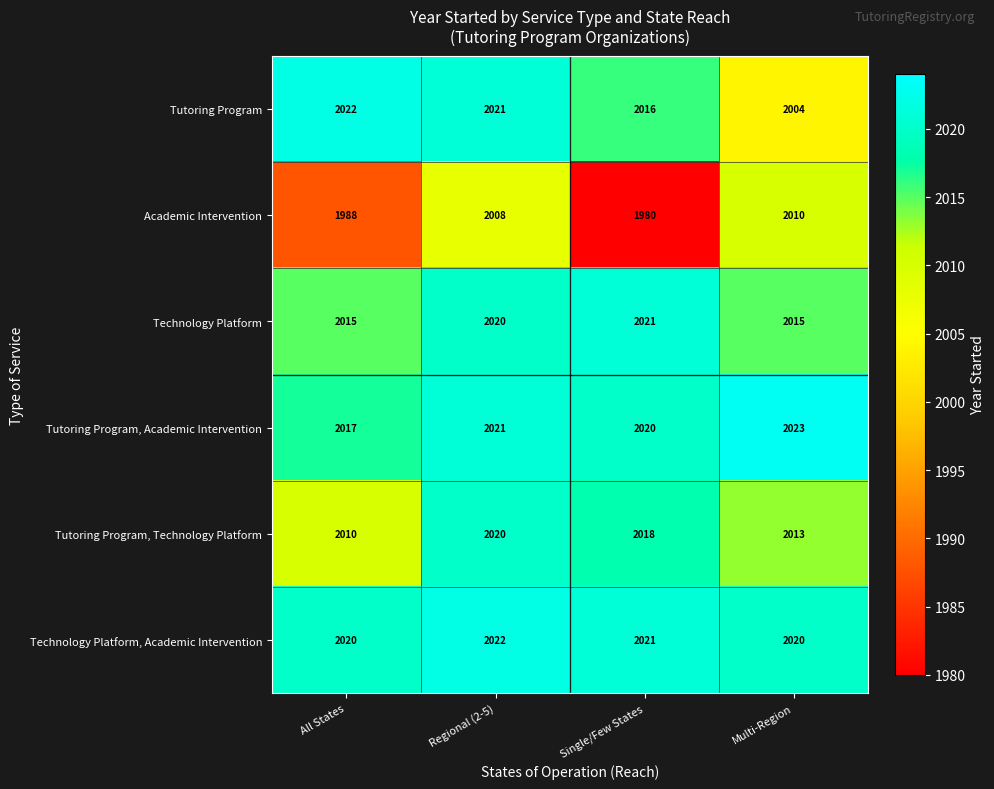

What is the difference between the maximum and minimum values in the Technology Platform series?

6